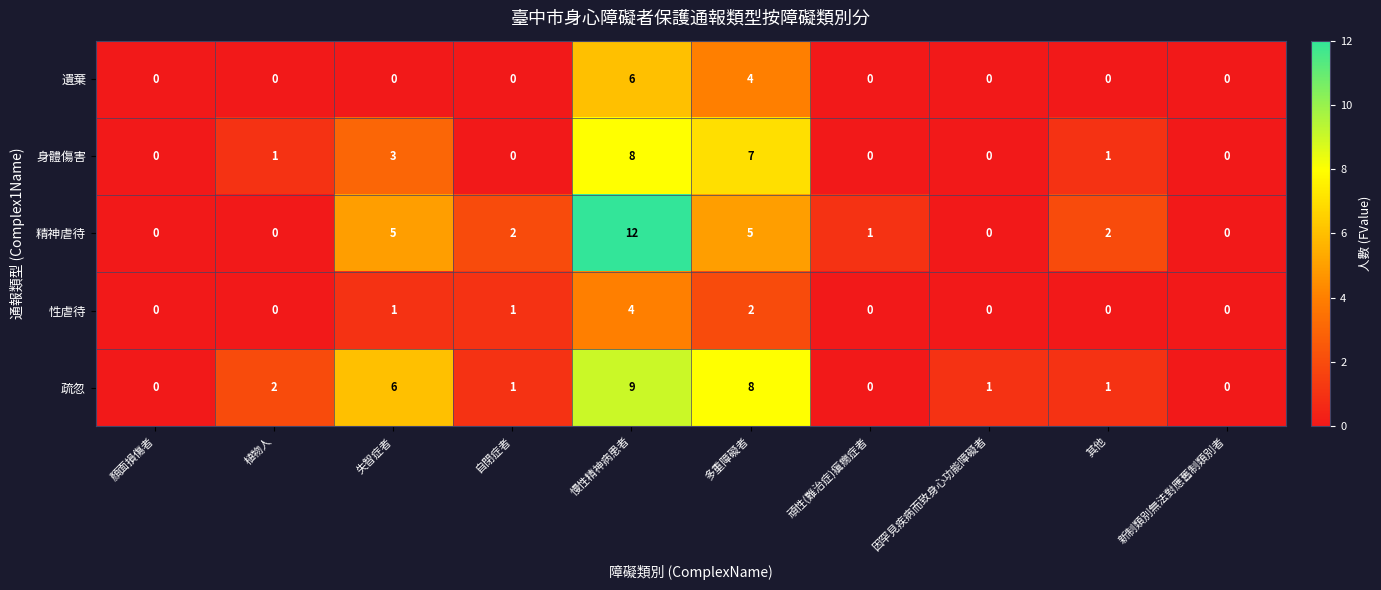

What is the difference between the maximum and minimum values in the 性虐待 series?

4